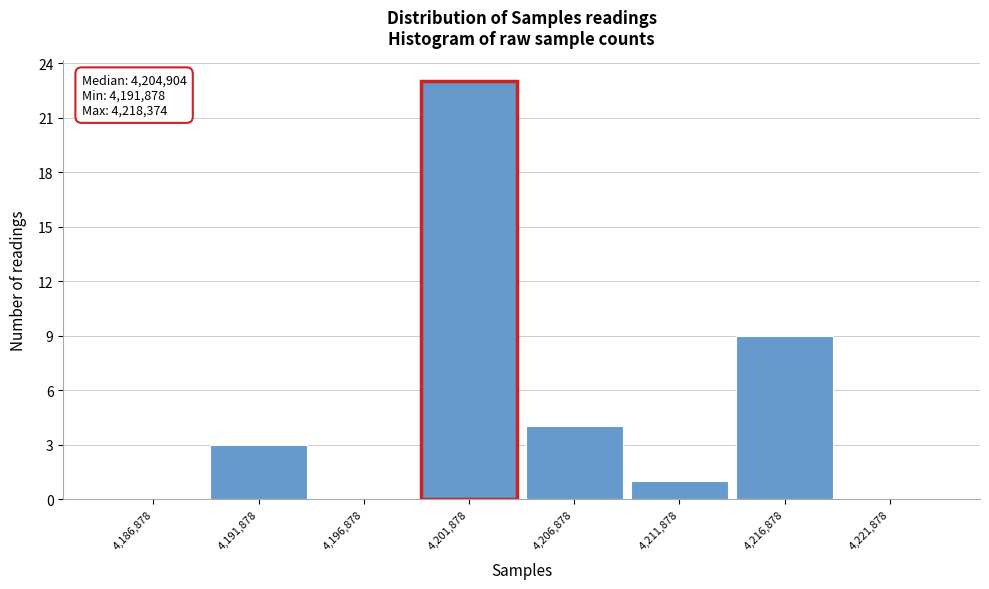

Reading left to right, what are all the values shown in this chart?

4,186,878=0	4,191,878=3	4,196,878=0	4,201,878=23	4,206,878=4	4,211,878=1	4,216,878=9	4,221,878=0